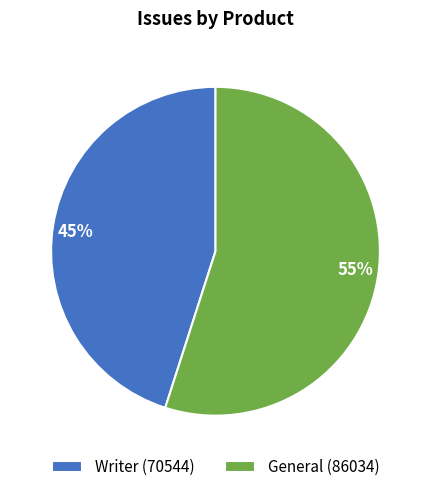

Approximately how many times larger is the value at General compared to Writer?

1.2